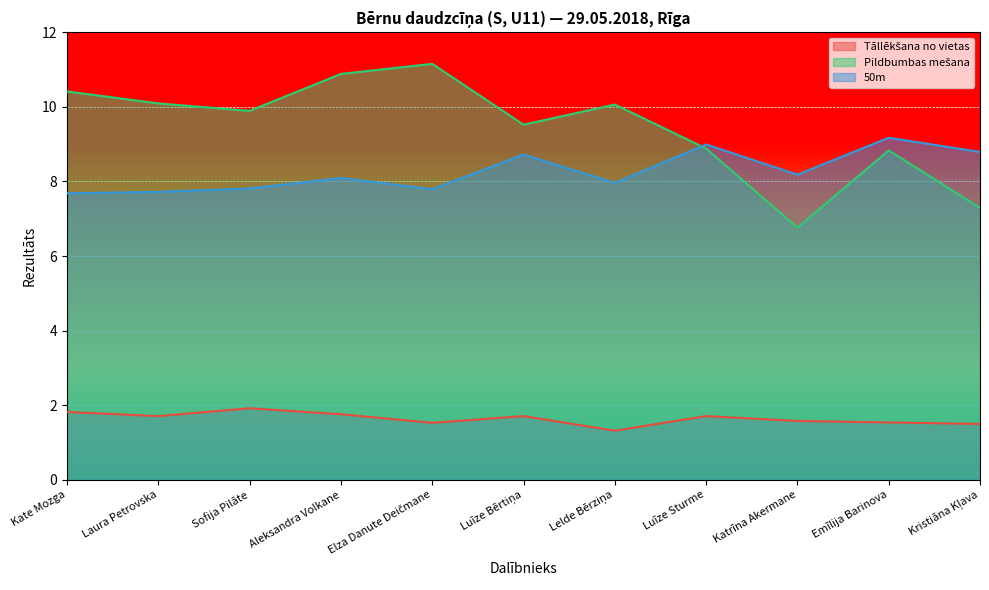

Where is Pildbumbas mešana nearest to the value 8?

Kristiāna Kļava